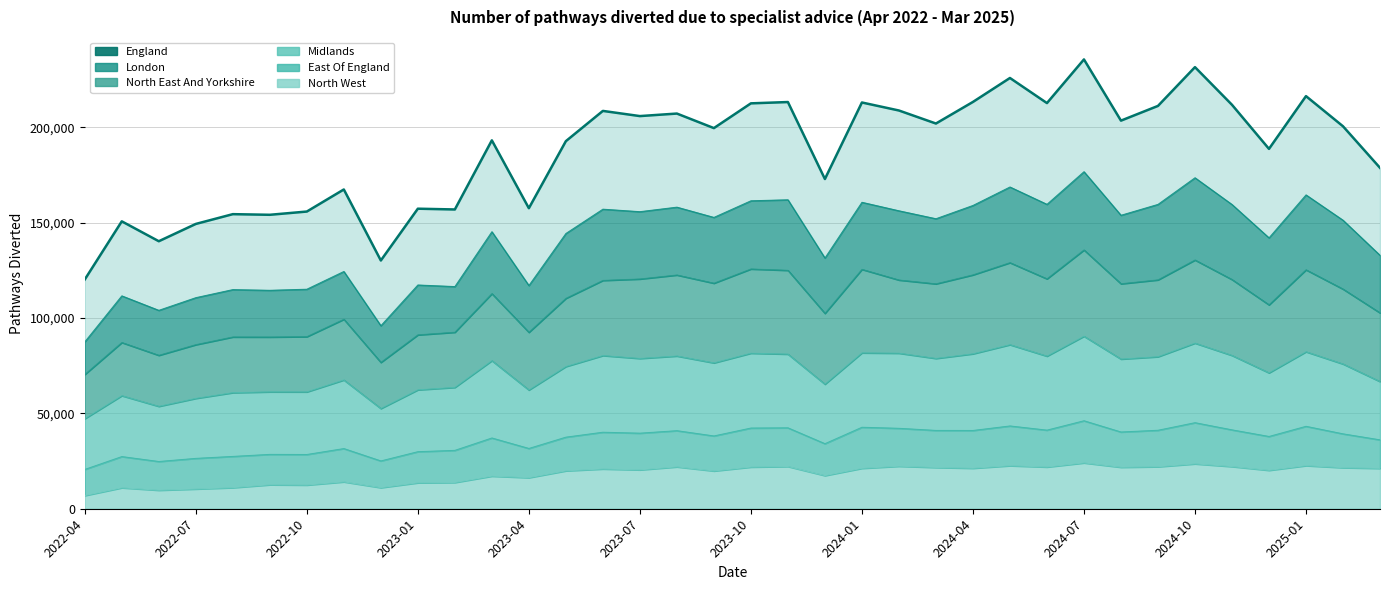

What is the ratio of the value at 23 to the value at 2023-04?

1.3